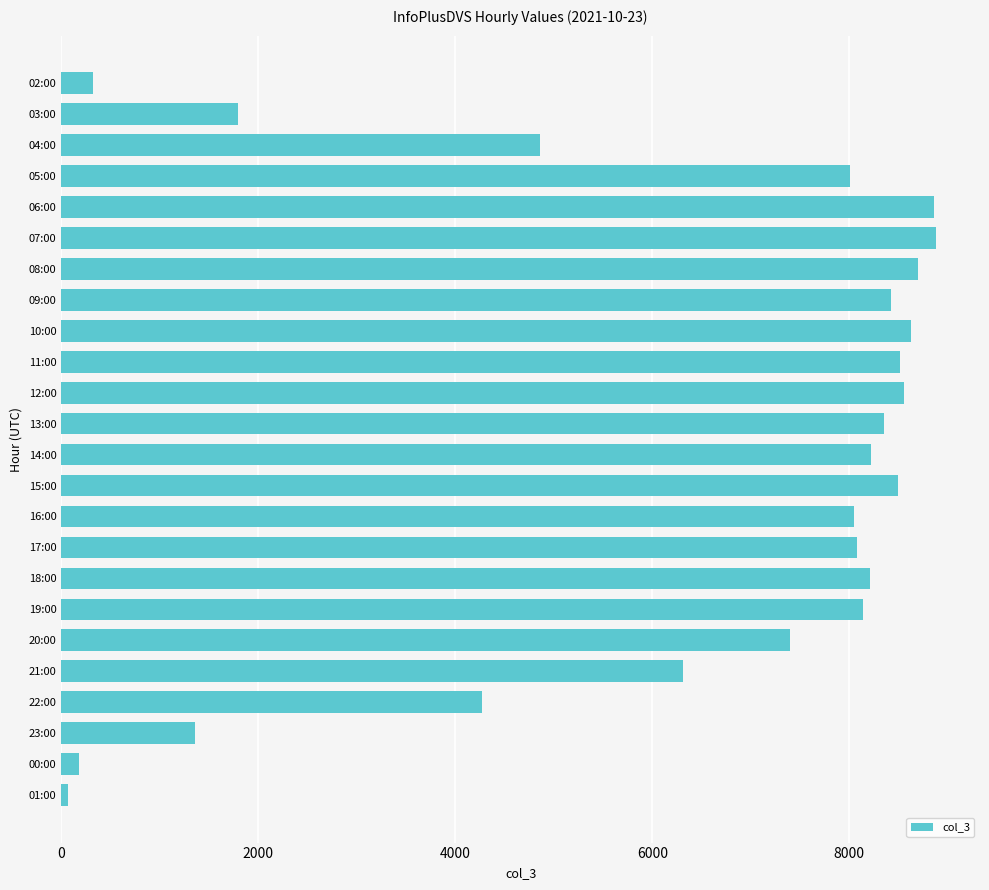

What is the smallest value displayed?

68